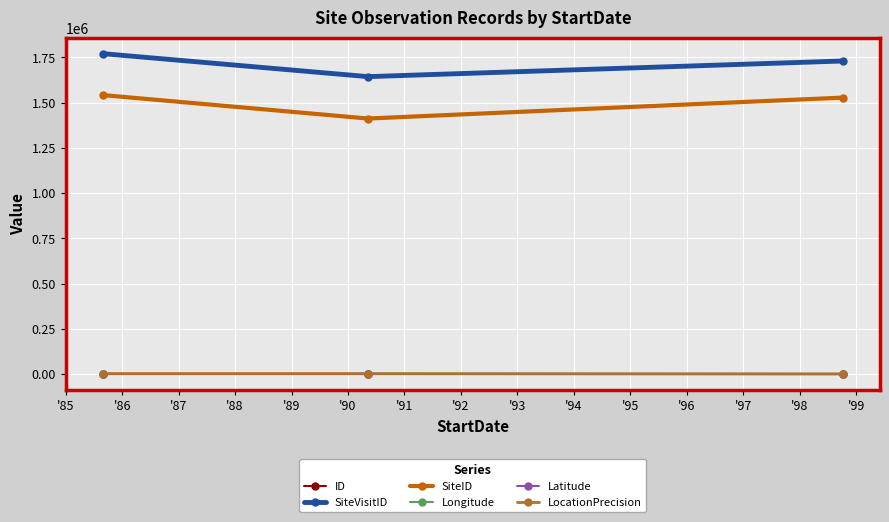

How many lines are shown in the chart?

6